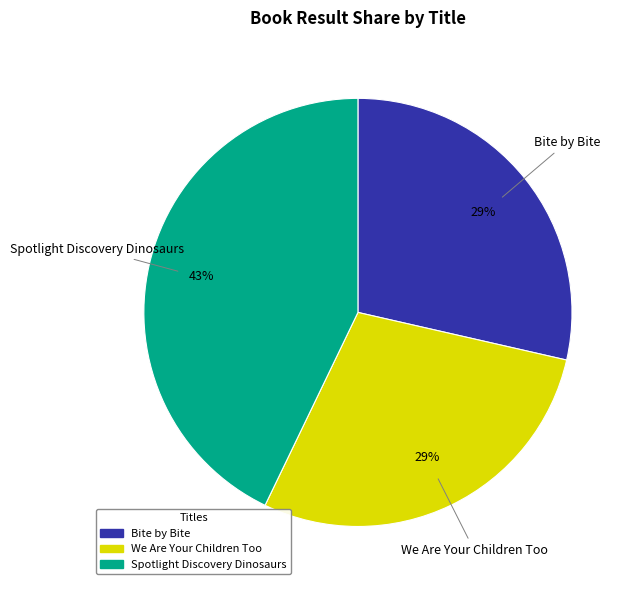

Count the number of slices in the pie.

3